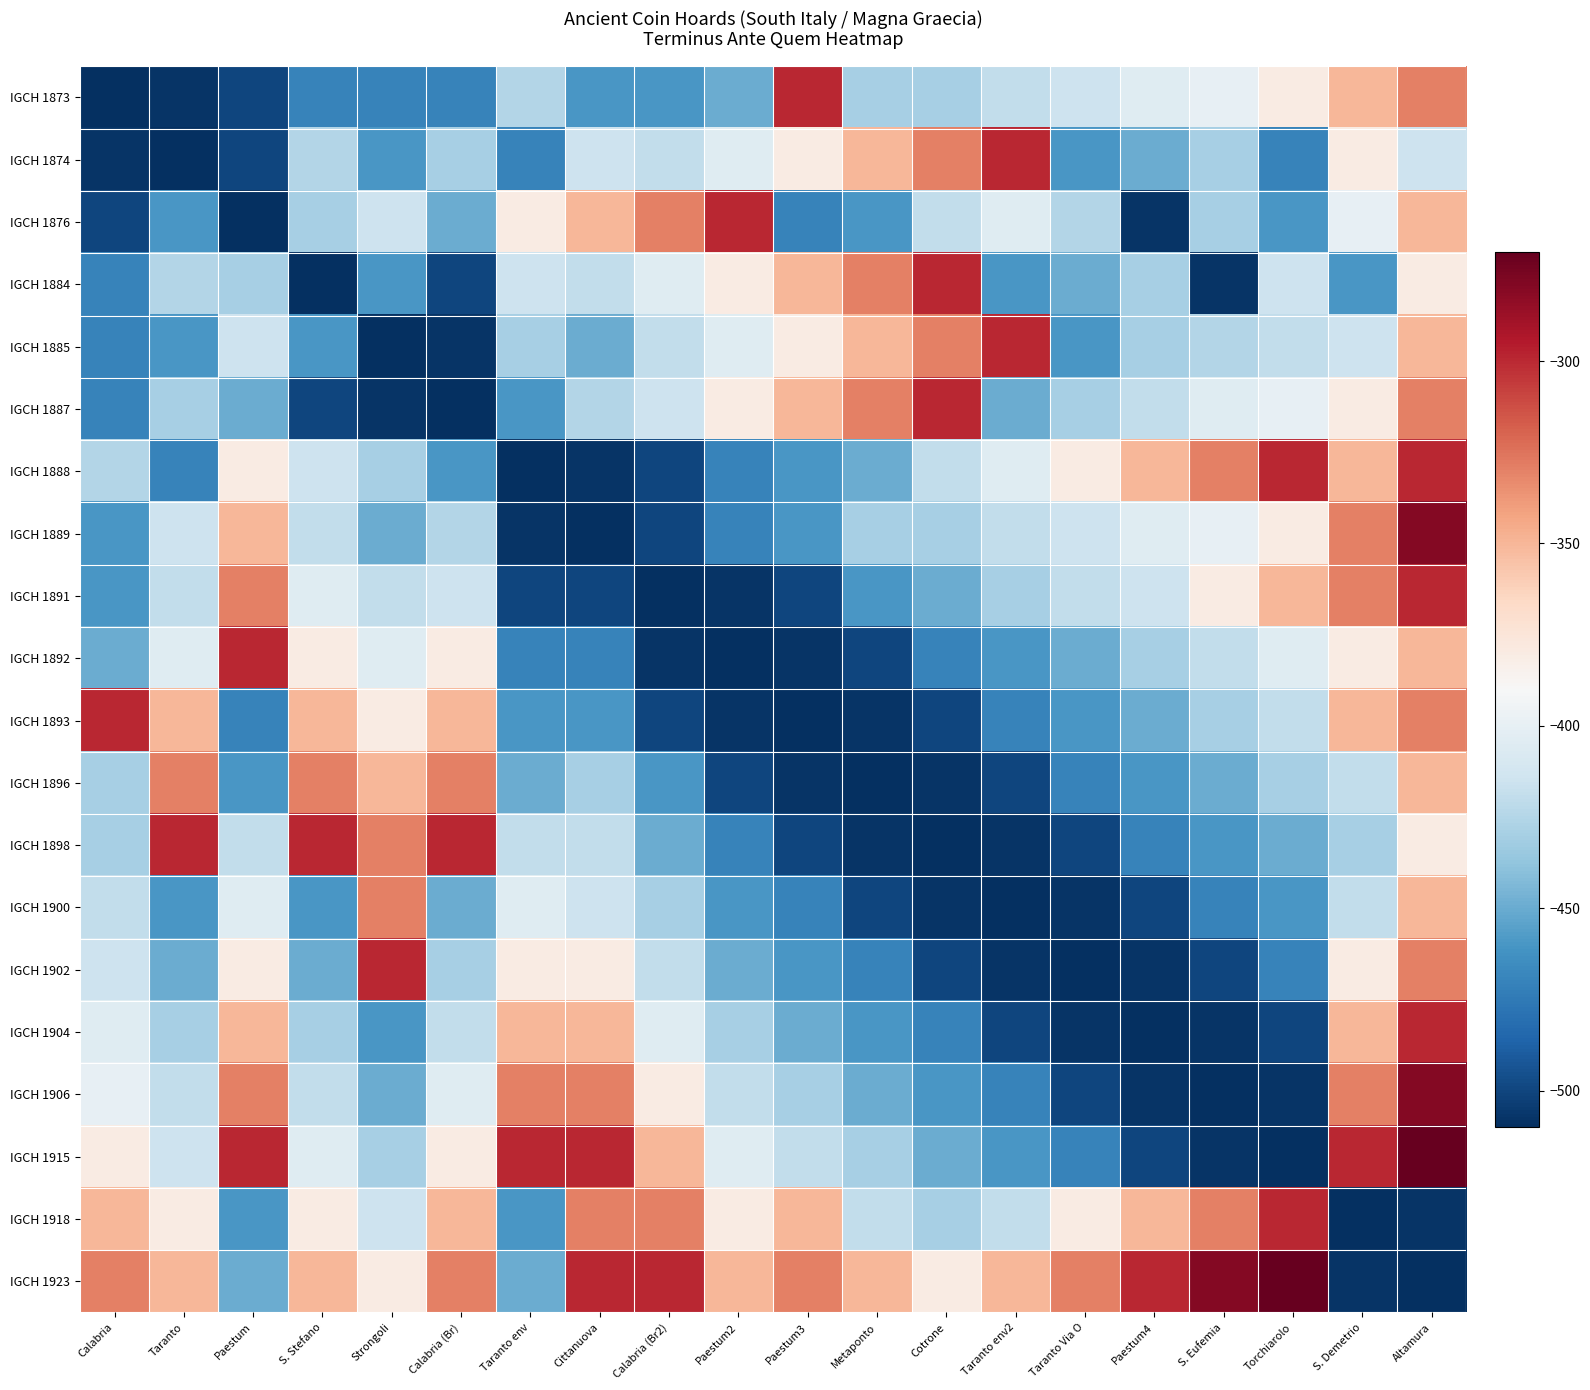

Between Calabria and Cittanuova, which is larger?

Cittanuova